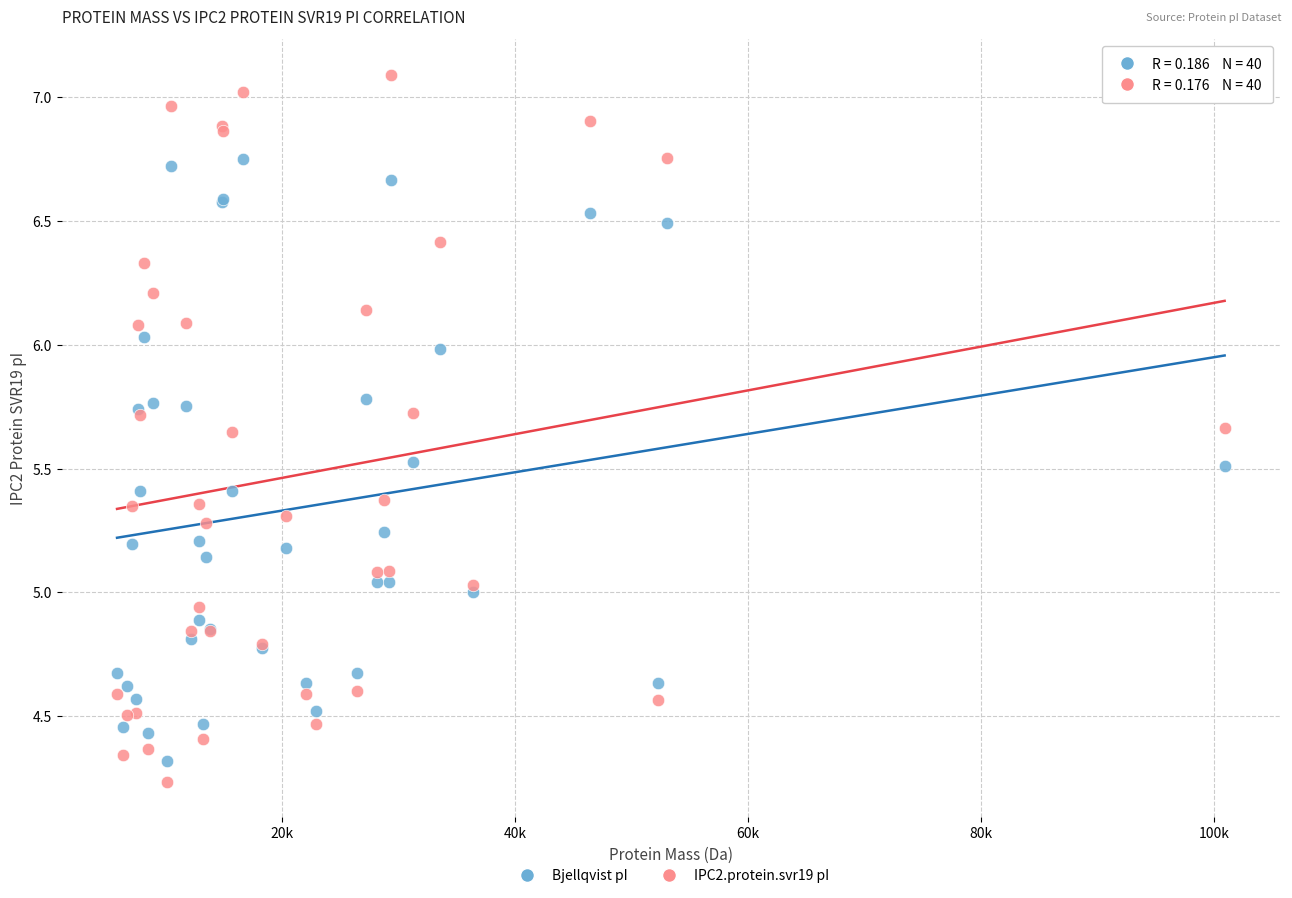

What are all the series names shown in the legend?

Bjellqvist pI, IPC2.protein.svr19 pI